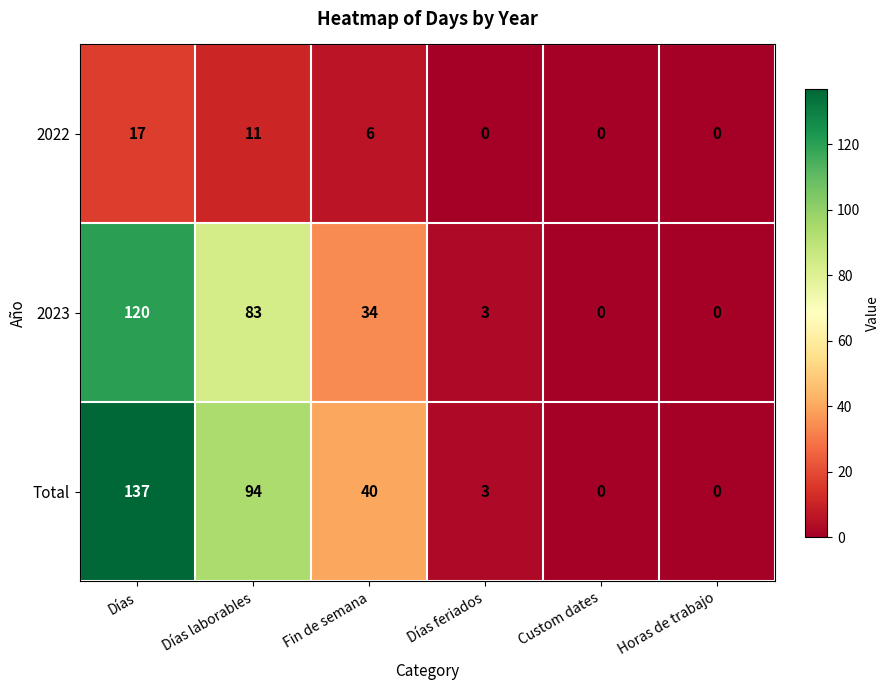

Is it true that Total equals 5 at Días feriados?

False